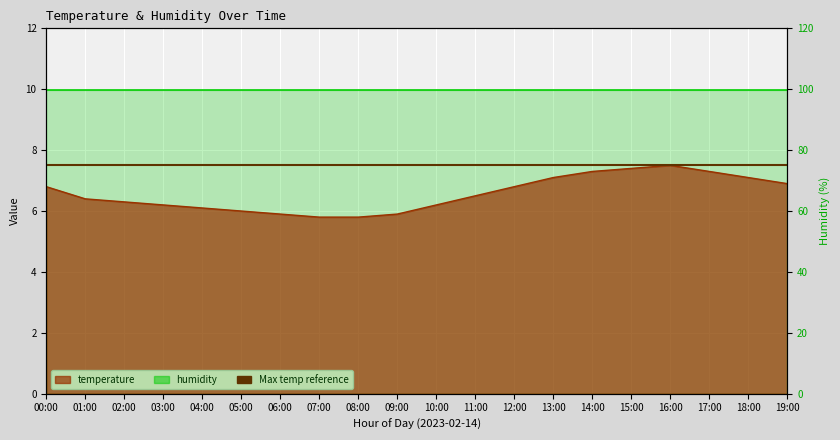

How many points are higher than both their immediate neighbors (excluding endpoints)?

1